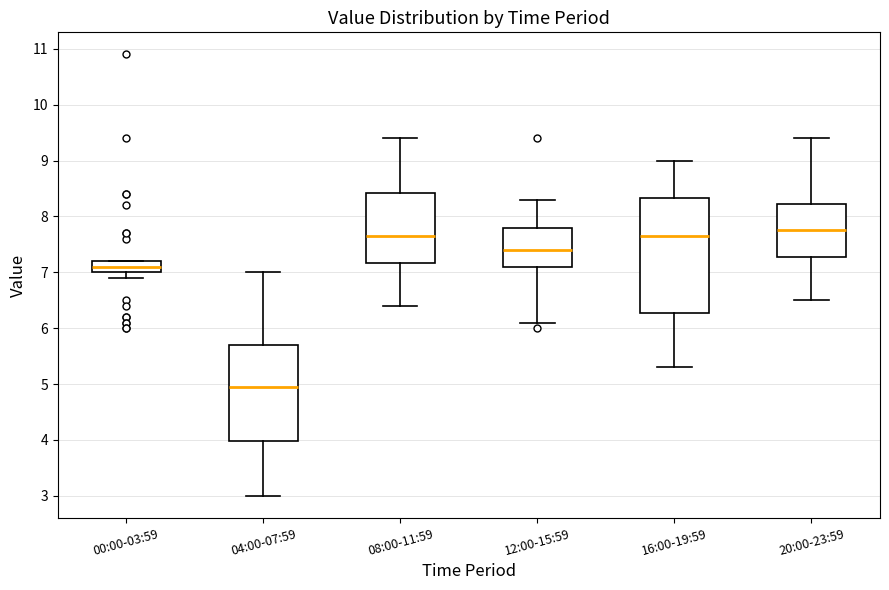

Which box is the tallest, from its lower edge to its upper edge?

16:00-19:59